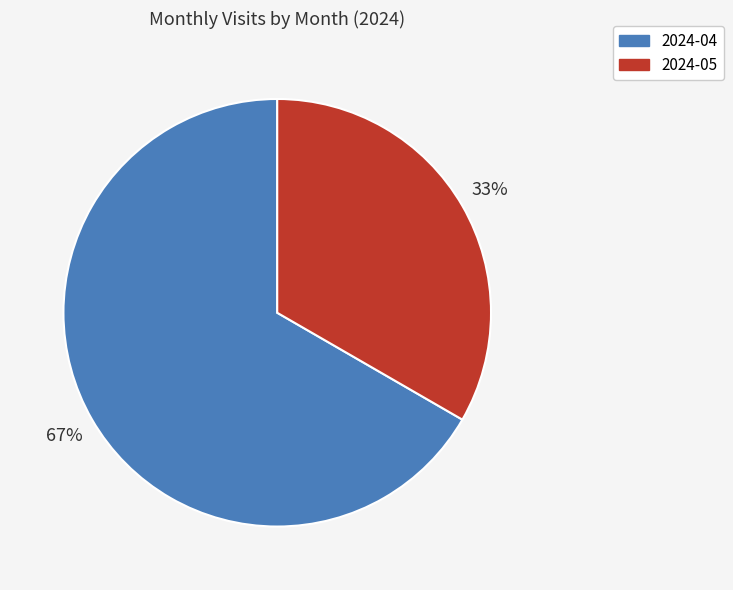

Is it true that 2024-04 is 74% of the pie?

False